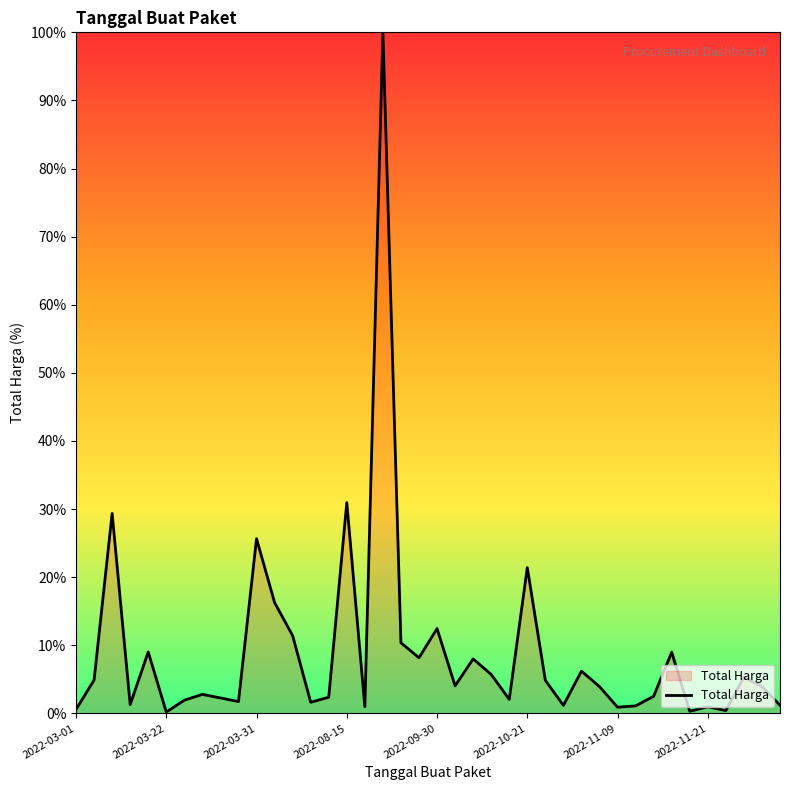

What is the difference between the maximum and minimum values?

99.8